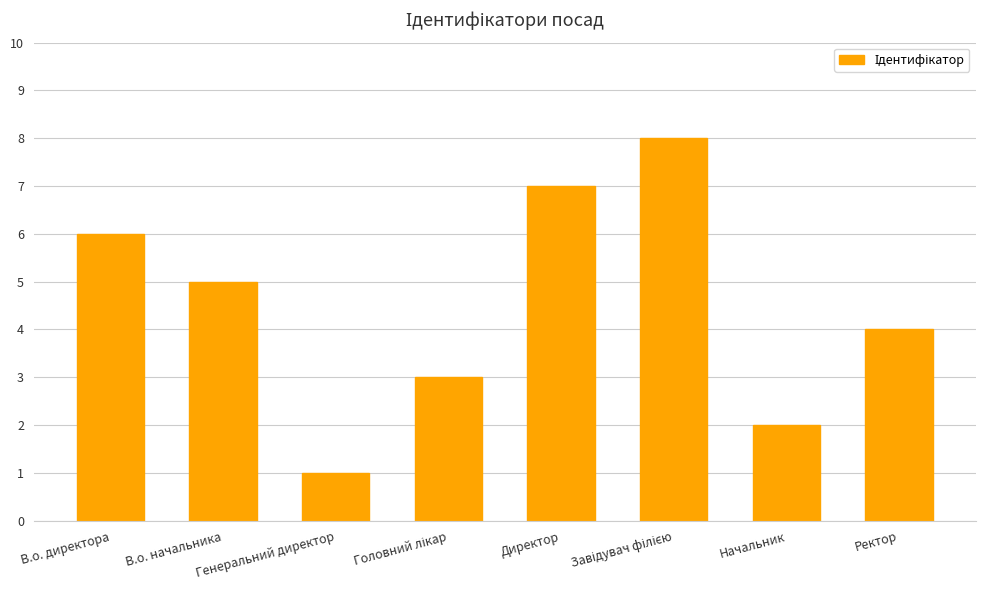

Reading left to right, transcribe all the data shown in this chart.

6	5	1	3	7	8	2	4